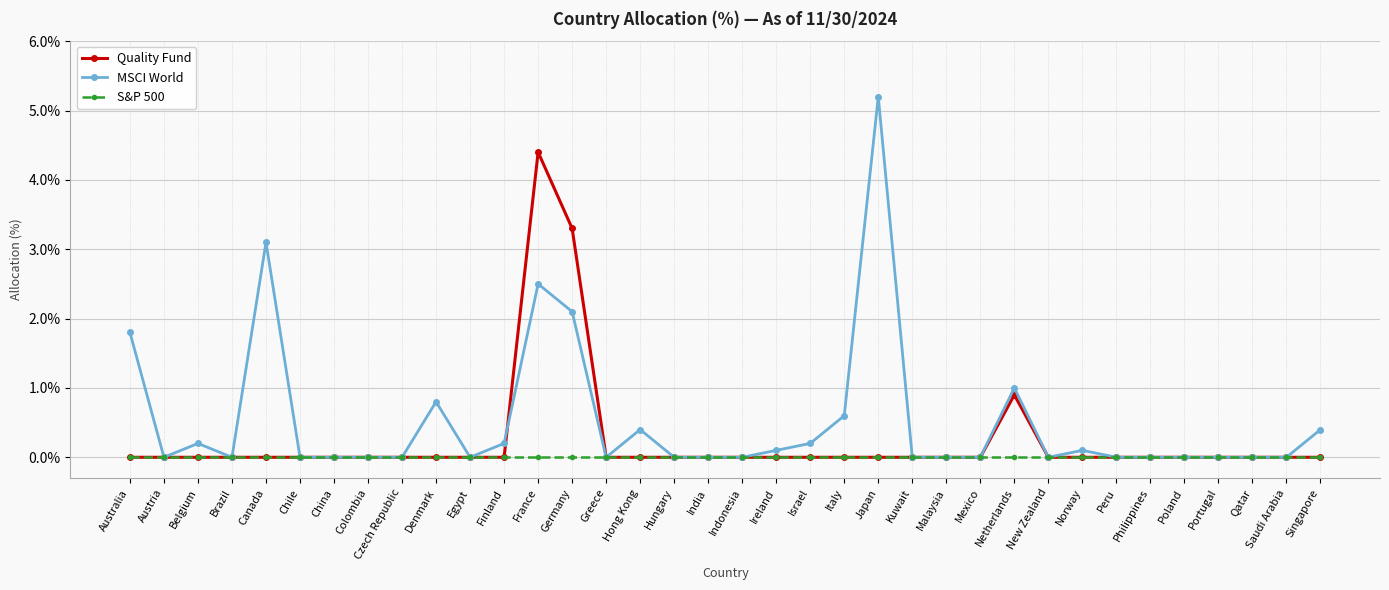

Which series has the widest spread of values?

MSCI World